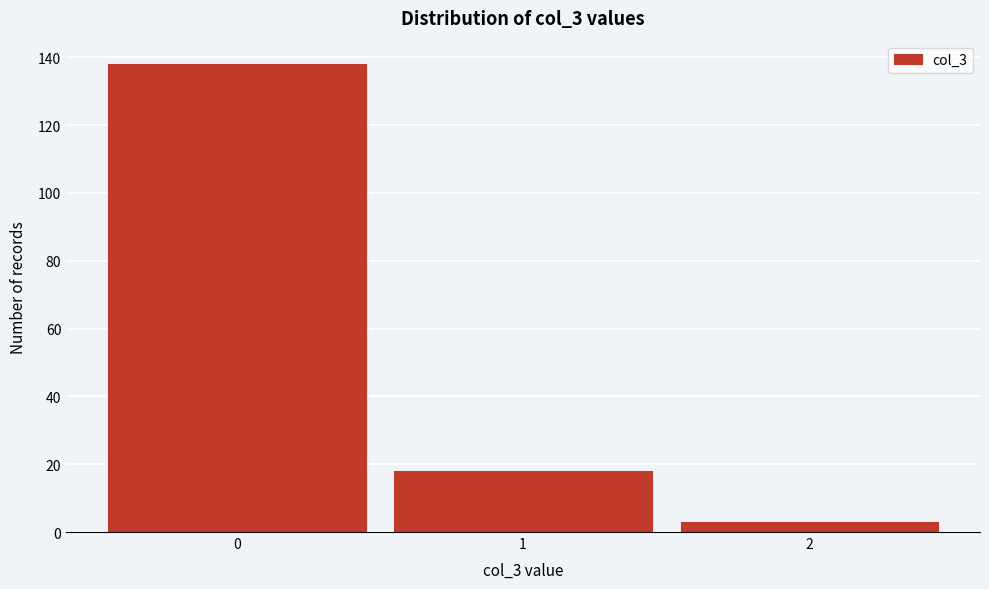

How tall is the bar that spans 0.5 to 1.5 on the x-axis? The values are not printed on the chart, so give them approximately, as read against the axis.

18